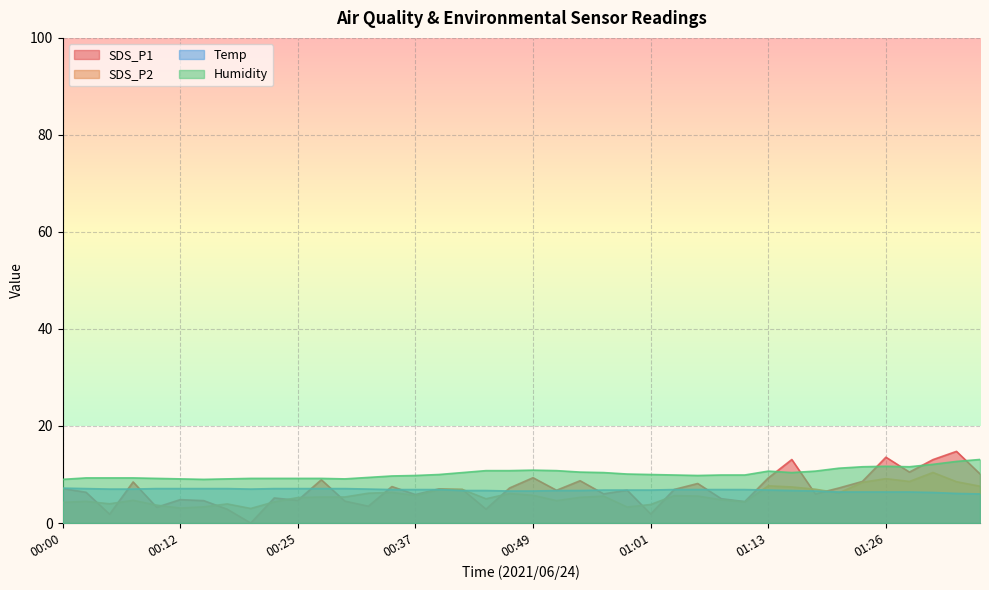

How many series are shown in this chart?

4